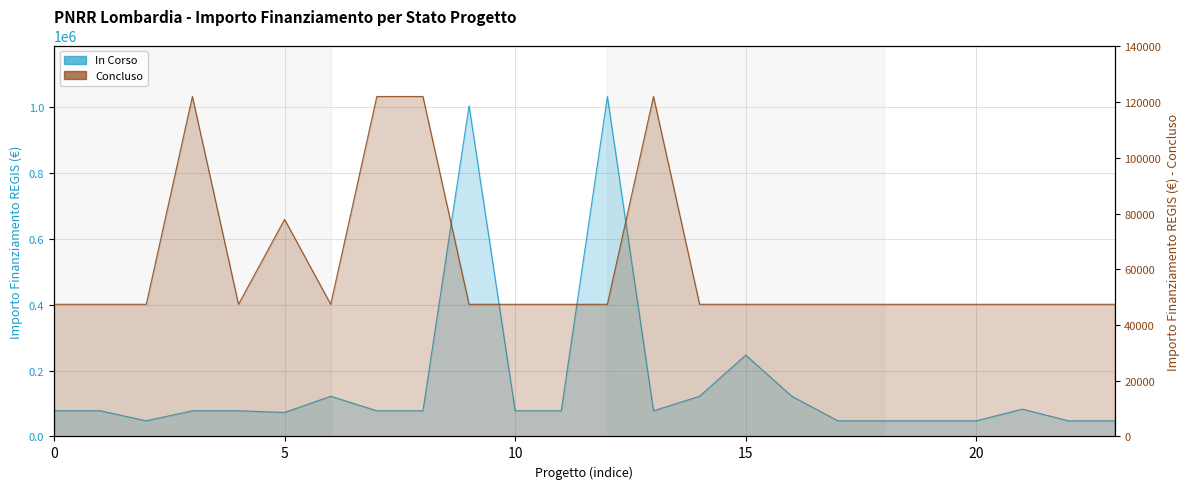

How many interior local peaks does the Concluso series have?

3